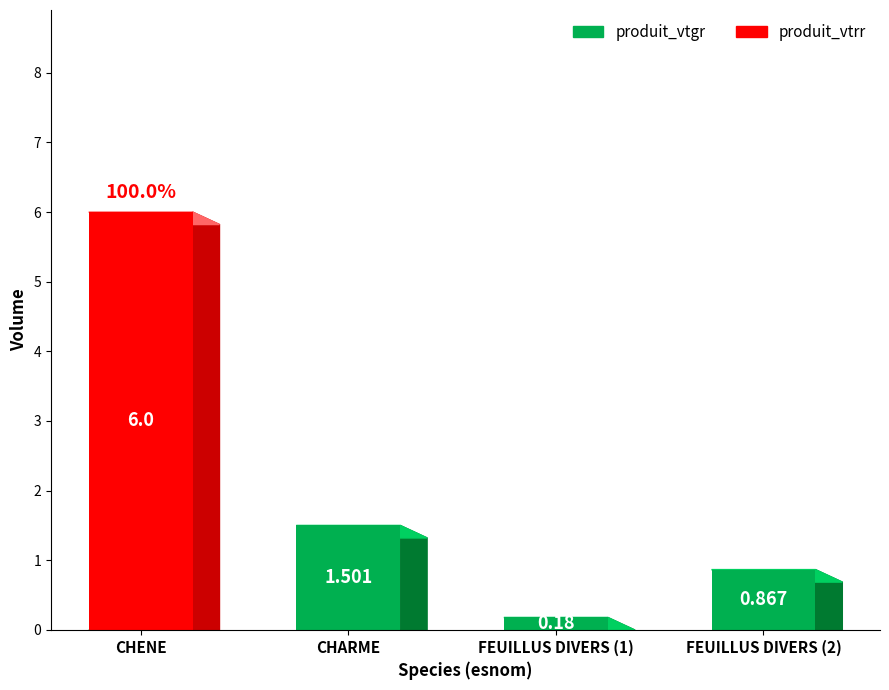

At which label does produit_vtgr reach its peak?

CHARME